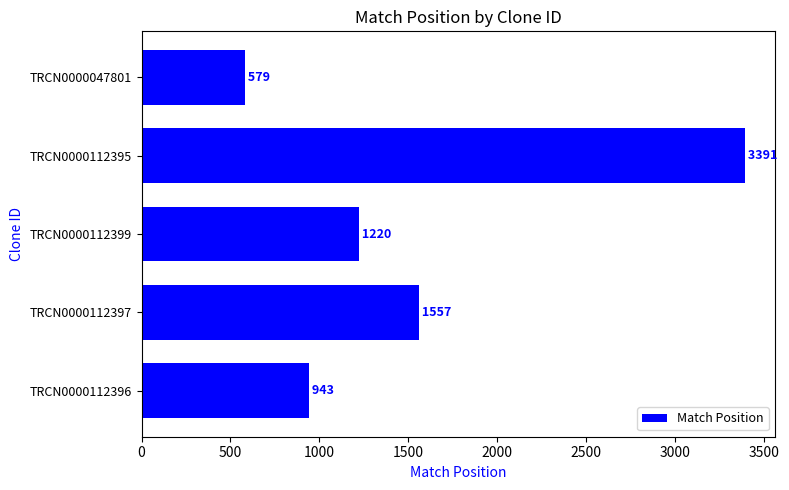

How many bars are there in total?

5